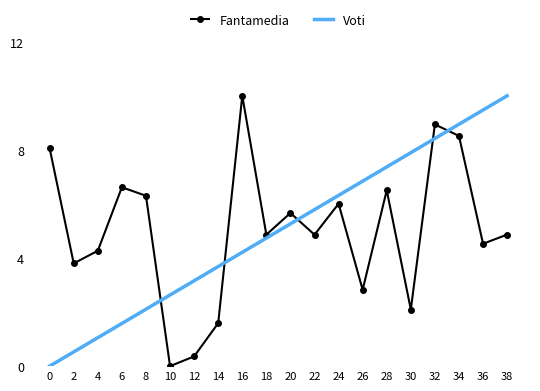

What are all the series names shown in the legend?

Fantamedia, Voti